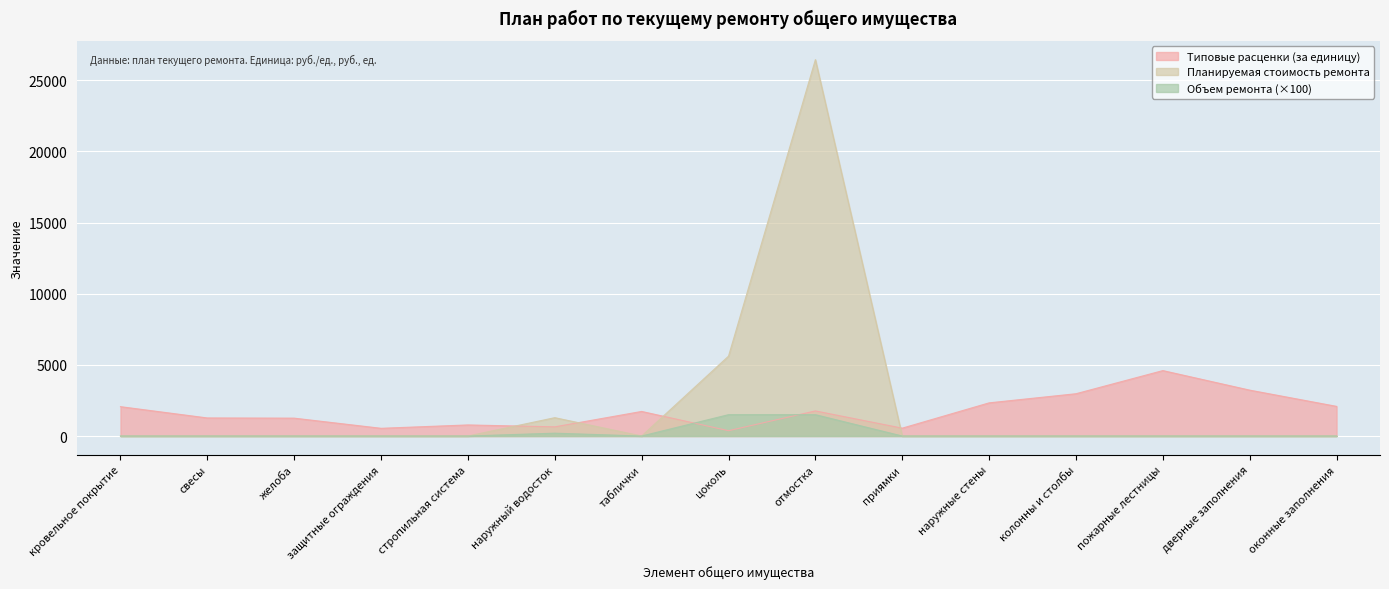

True or false: Типовые расценки (за единицу) has more than 0 interior local peaks.

True